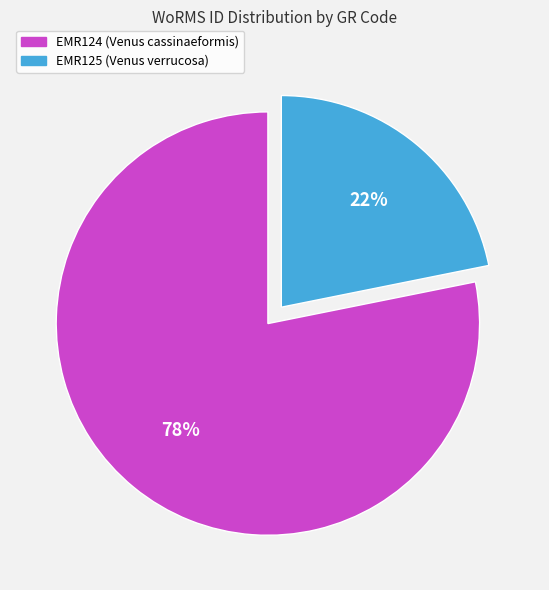

To the nearest percent, what is the average slice percentage?

50%